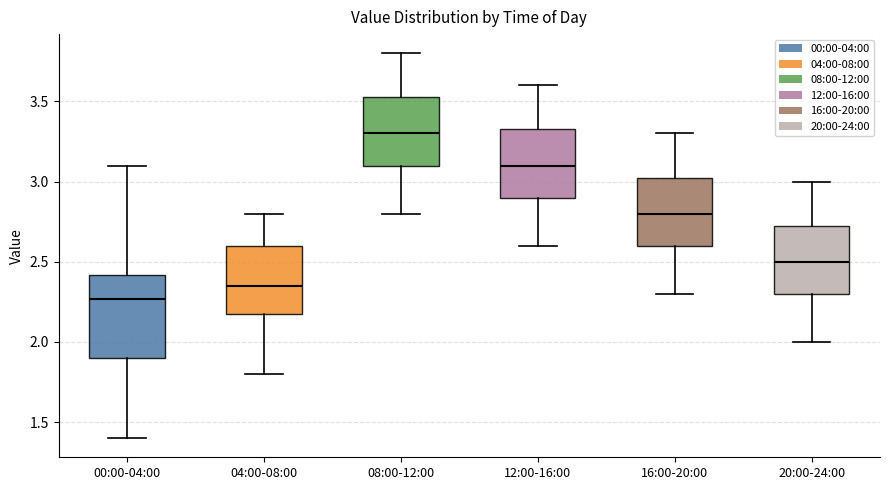

Reading left to right, read every box against the y-axis: the position of its median line, the range the box covers, and the ends of its whiskers. The values are not printed on the chart, so give them approximately, as read against the axis.

00:00-04:00: median 2.25, box 1.90 to 2.40, whiskers 1.40 to 3.10
04:00-08:00: median 2.35, box 2.20 to 2.60, whiskers 1.80 to 2.80
08:00-12:00: median 3.30, box 3.10 to 3.55, whiskers 2.80 to 3.80
12:00-16:00: median 3.10, box 2.90 to 3.35, whiskers 2.60 to 3.60
16:00-20:00: median 2.80, box 2.60 to 3.05, whiskers 2.30 to 3.30
20:00-24:00: median 2.50, box 2.30 to 2.75, whiskers 2.00 to 3.00